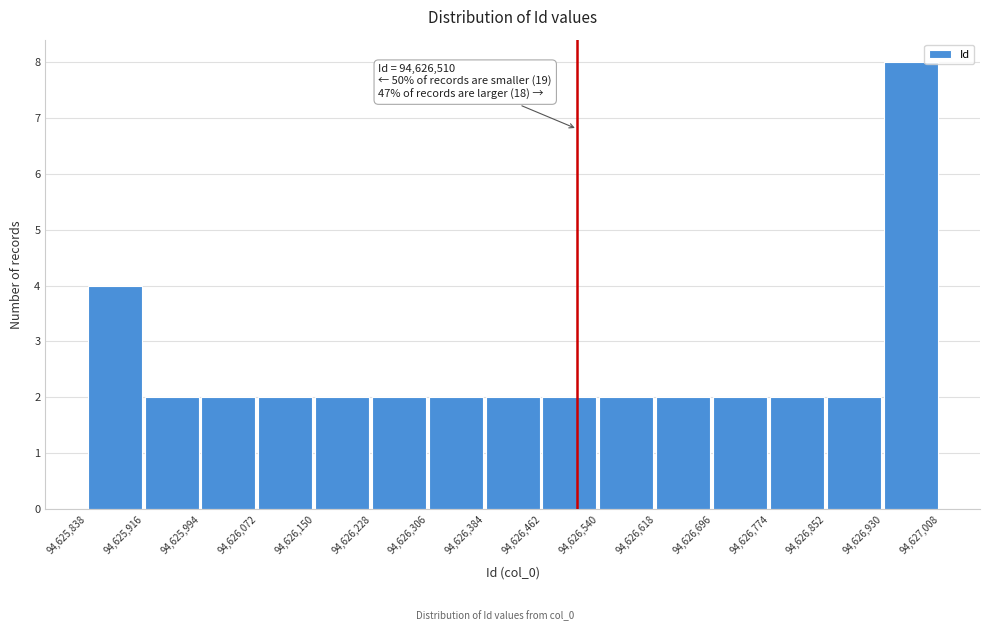

Over which range of the x-axis is the bar tallest?

94,626,930 to 94,627,008